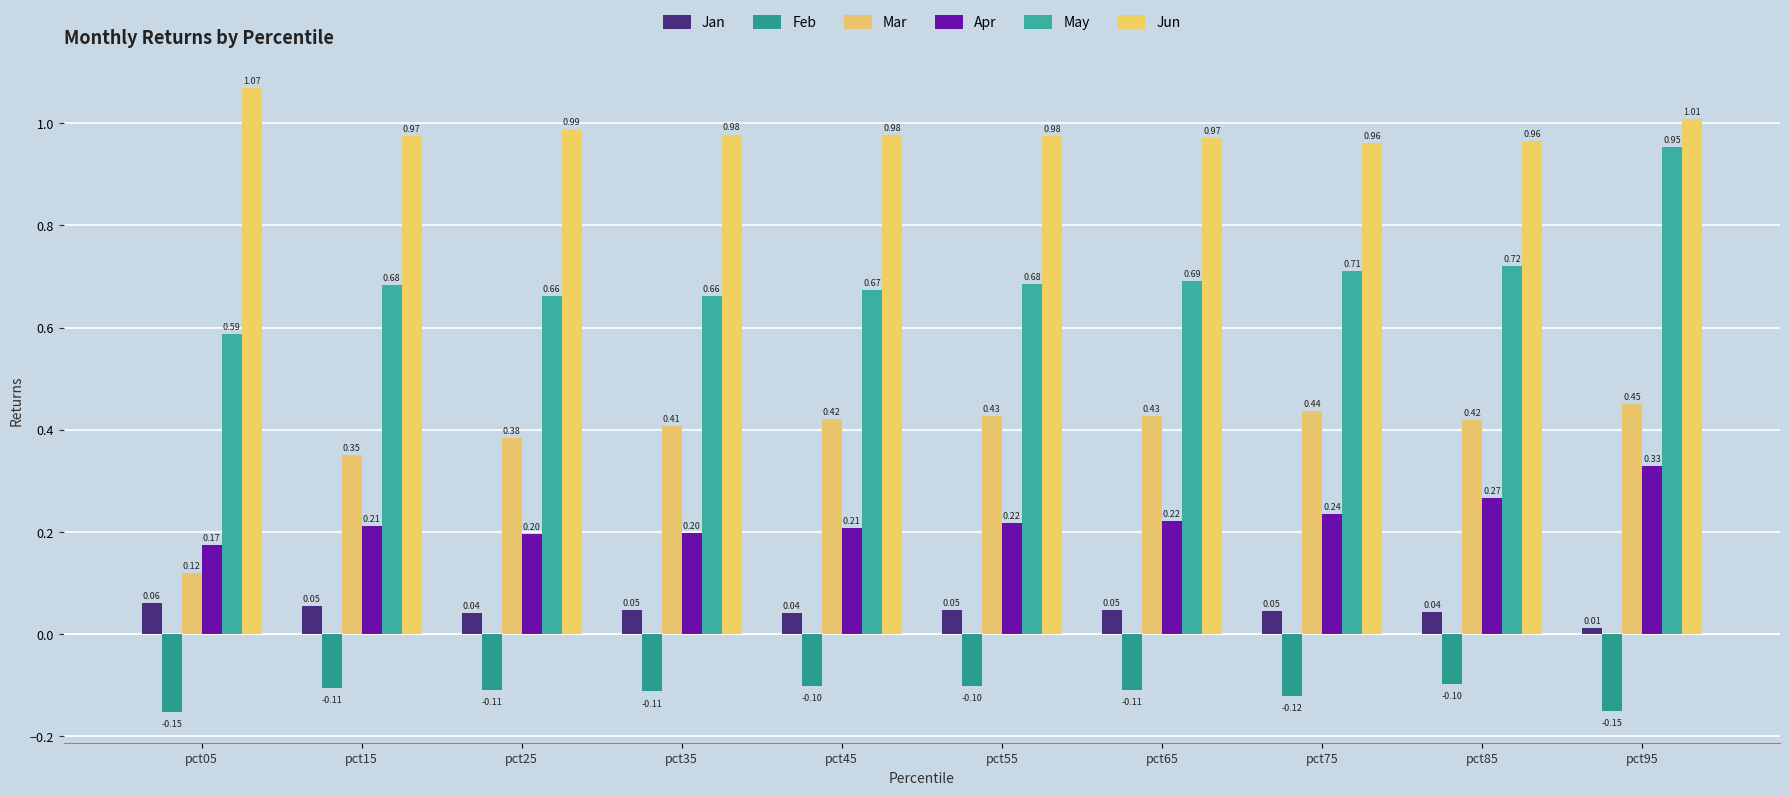

Count the number of categories in the chart.

10